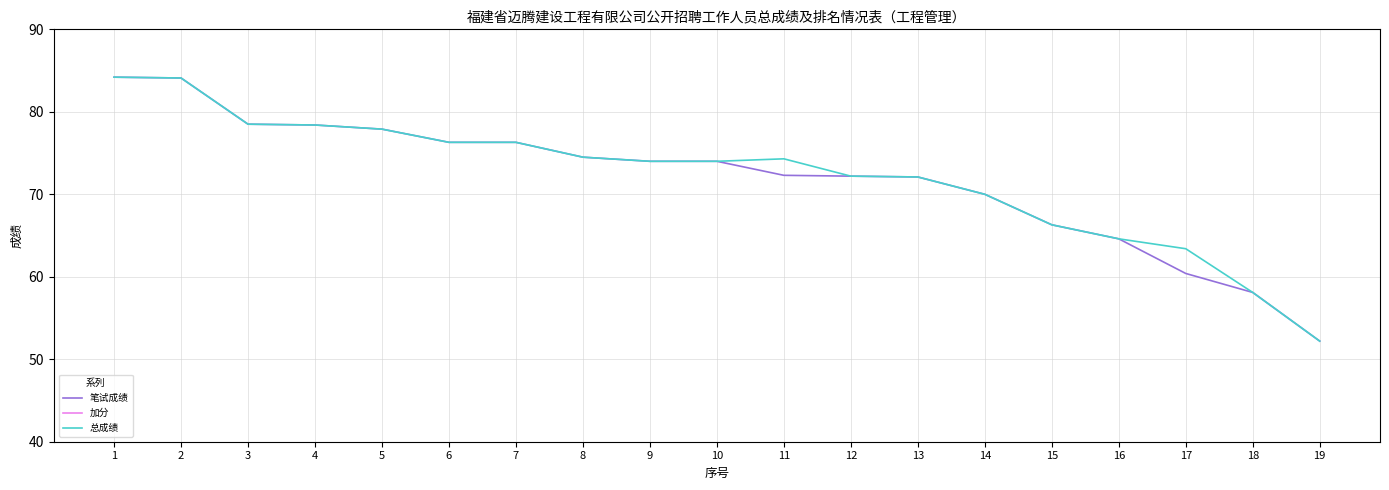

Where does the 总成绩 series first go above 74?

1